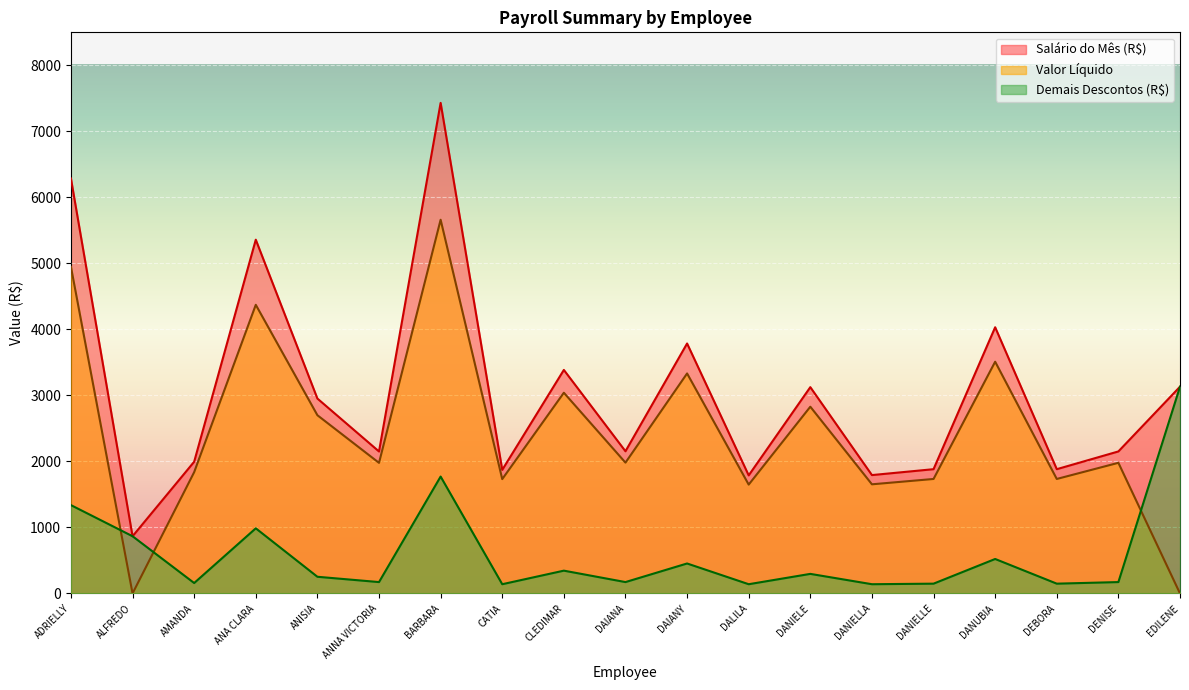

Which series has the largest range (max minus min)?

Salário do Mês (R$)